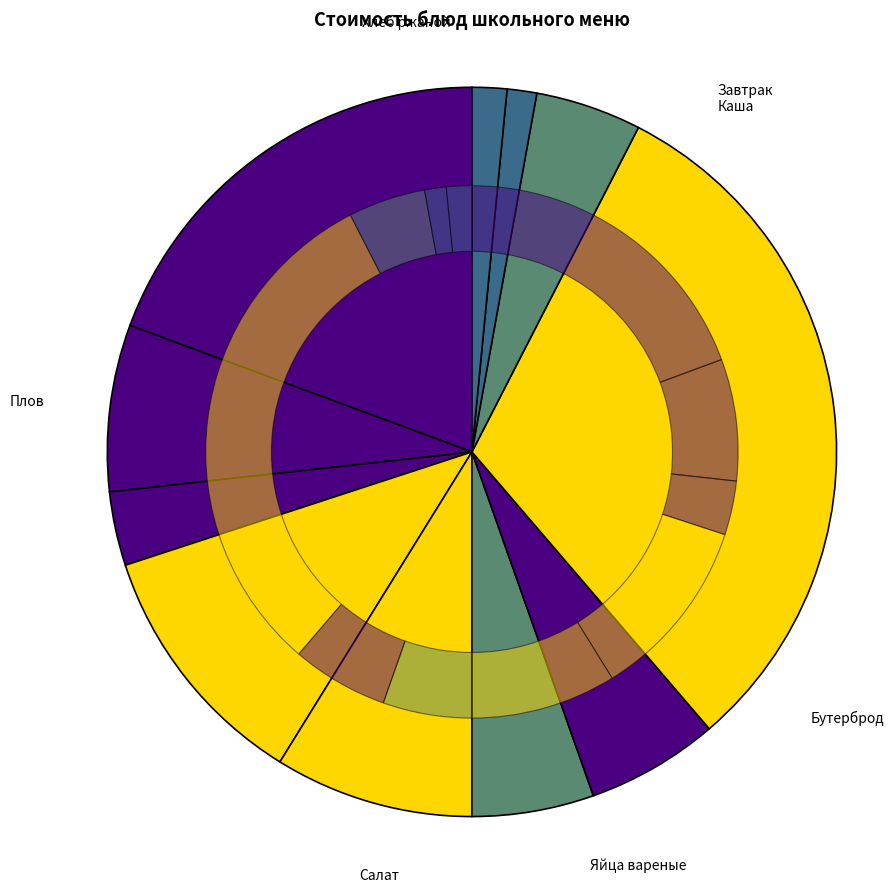

Is there a majority slice in this chart?

No